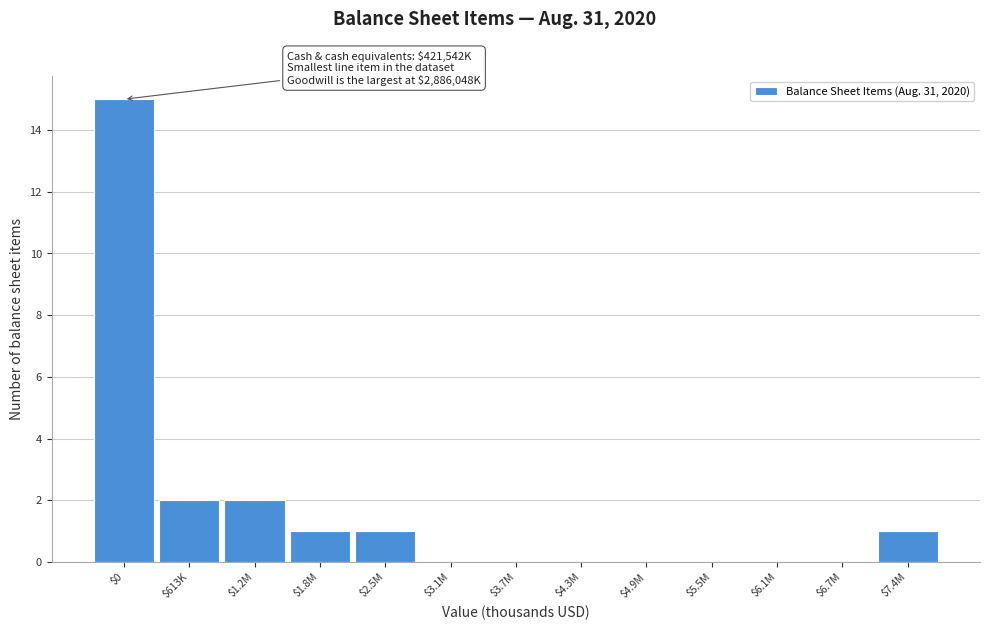

True or false: the data shows 1 at $2.5M.

True